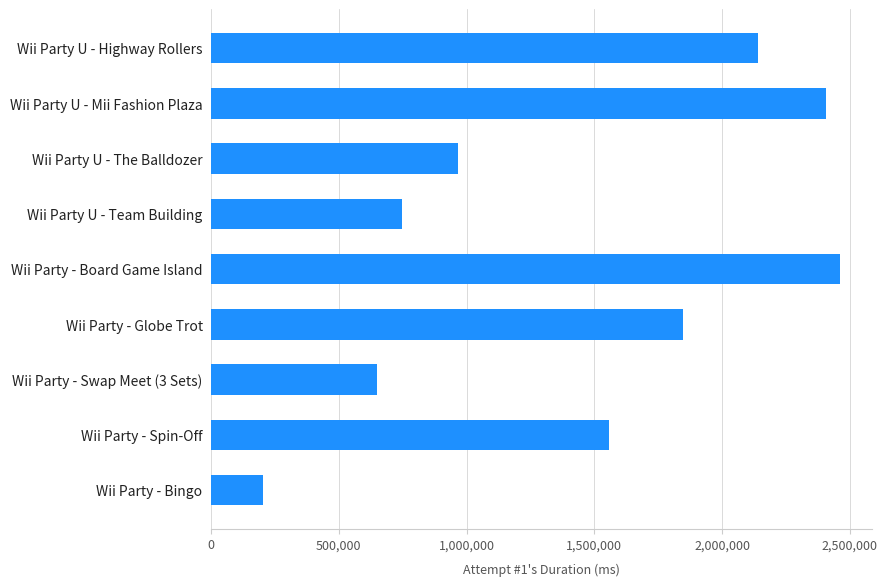

Rank the categories by value from highest to lowest.

Wii Party - Board Game Island, Wii Party U - Mii Fashion Plaza, Wii Party U - Highway Rollers, Wii Party - Globe Trot, Wii Party - Spin-Off, Wii Party U - The Balldozer, Wii Party U - Team Building, Wii Party - Swap Meet (3 Sets), Wii Party - Bingo